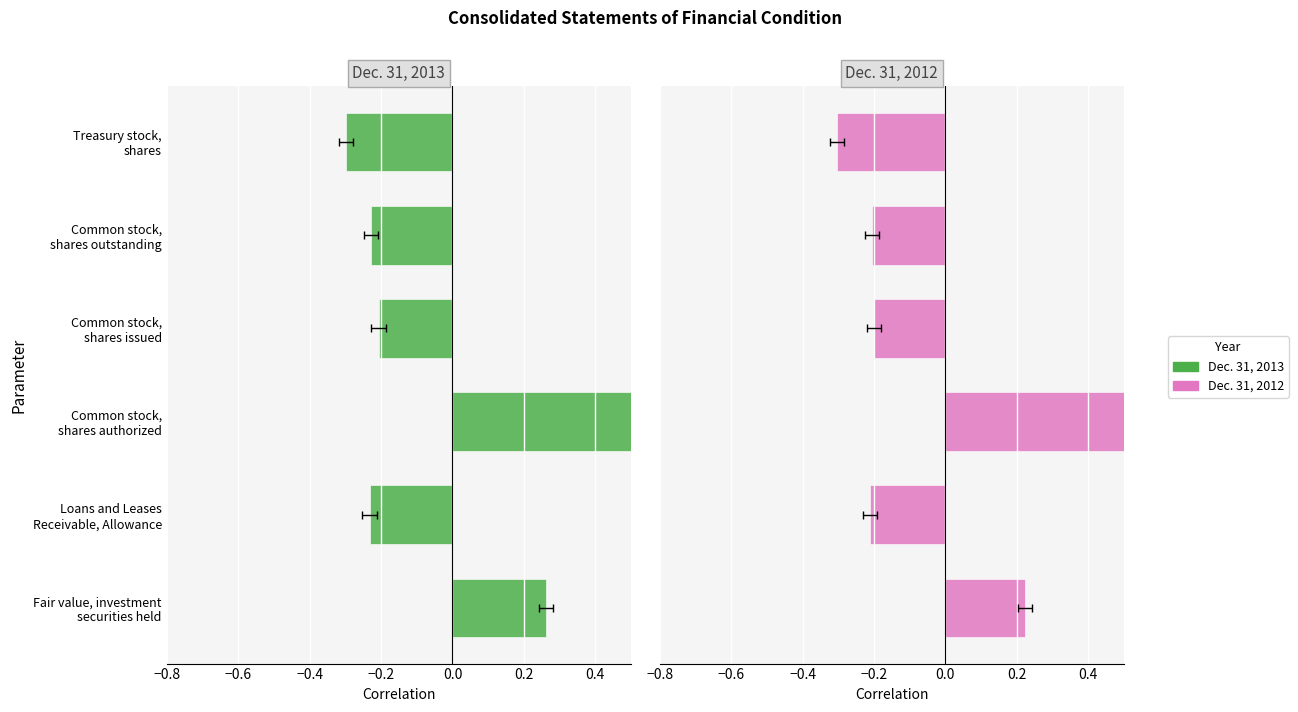

Where is Dec. 31, 2013 nearest to the value 0?

Common stock, shares issued